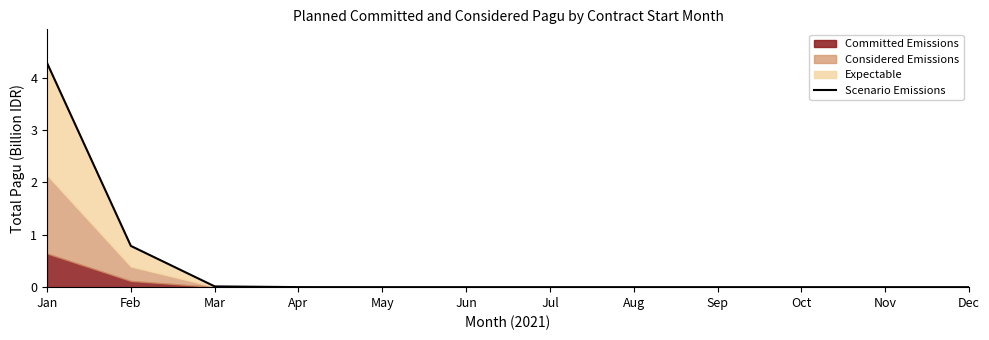

True or false: there are more than 1 points higher than both neighbors.

False